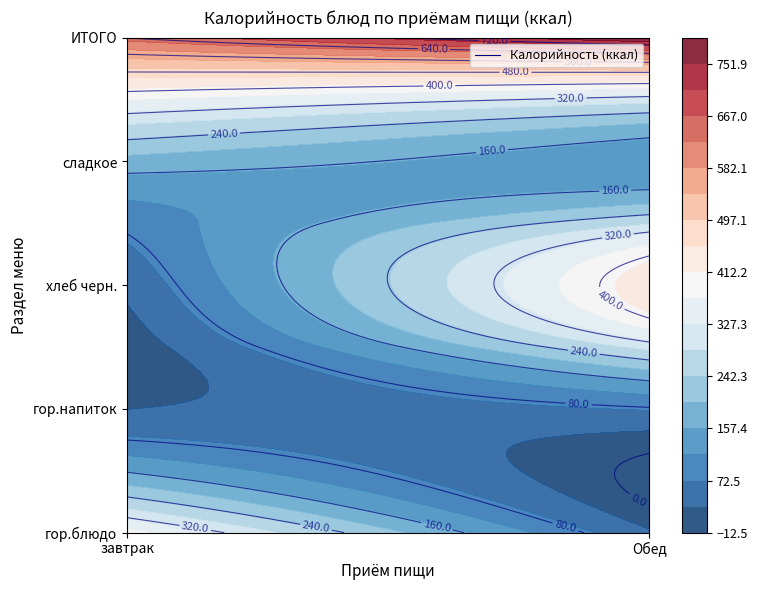

What is the greatest value displayed?

794.4